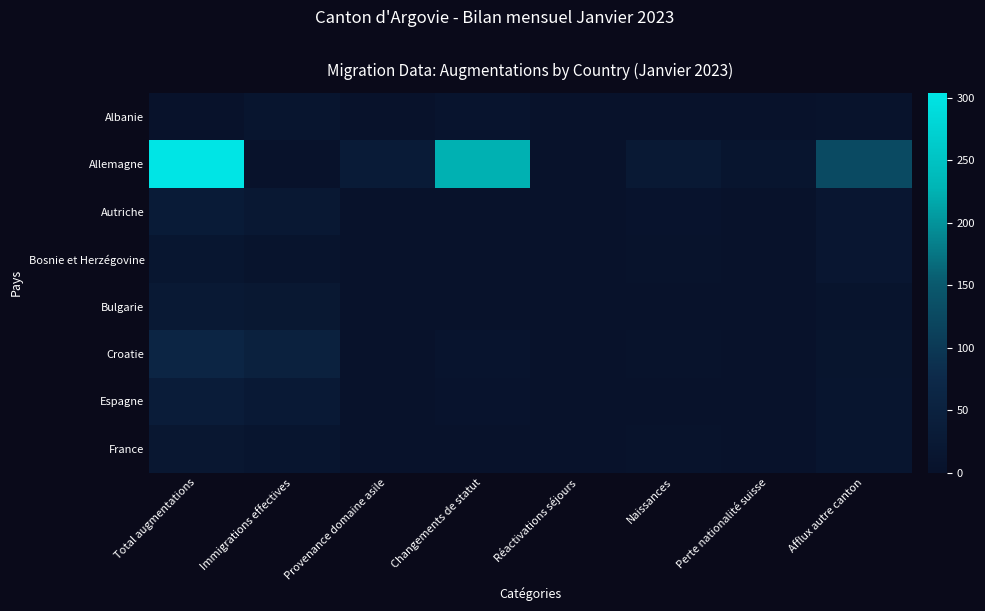

Which series has the widest spread of values?

Allemagne